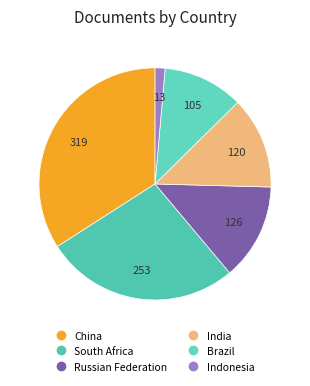

Which slice is the smallest?

Indonesia